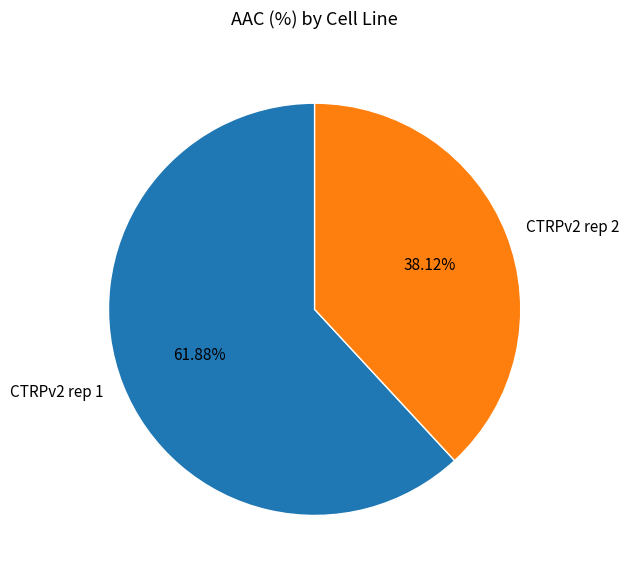

Which has a higher value, CTRPv2 rep 1 or CTRPv2 rep 2?

CTRPv2 rep 1